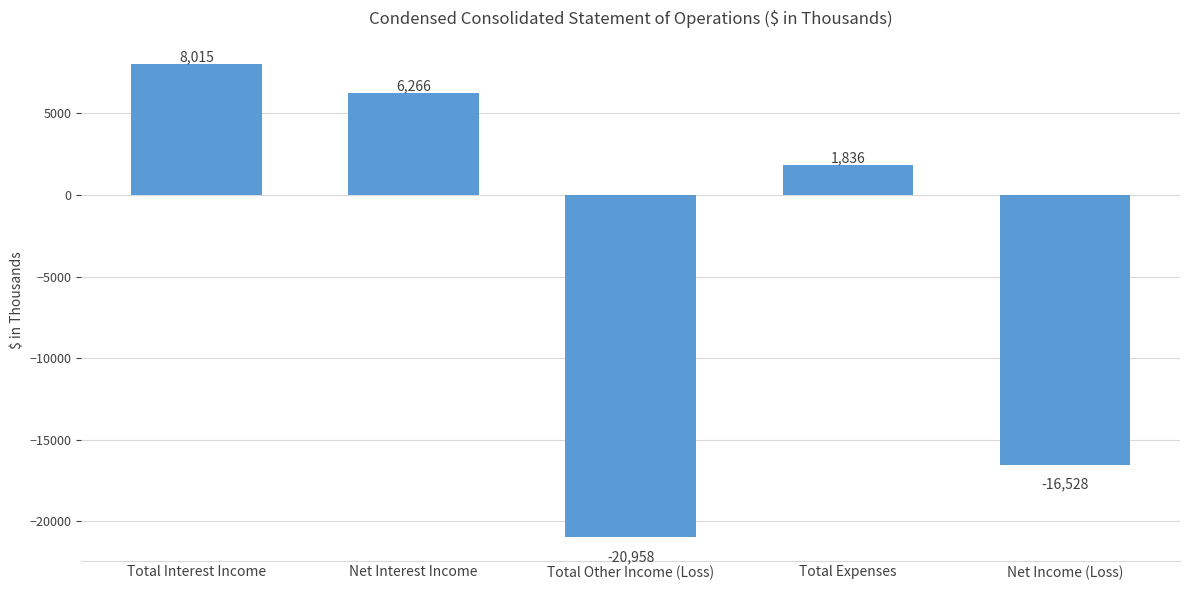

List the labels in order of value, smallest first.

Total Other Income (Loss), Net Income (Loss), Total Expenses, Net Interest Income, Total Interest Income